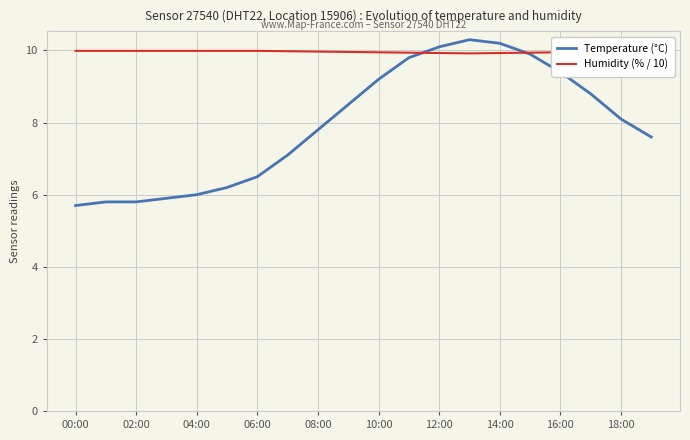

Rank the series by their average value, from lowest to highest.

Temperature (°C), Humidity (% / 10)